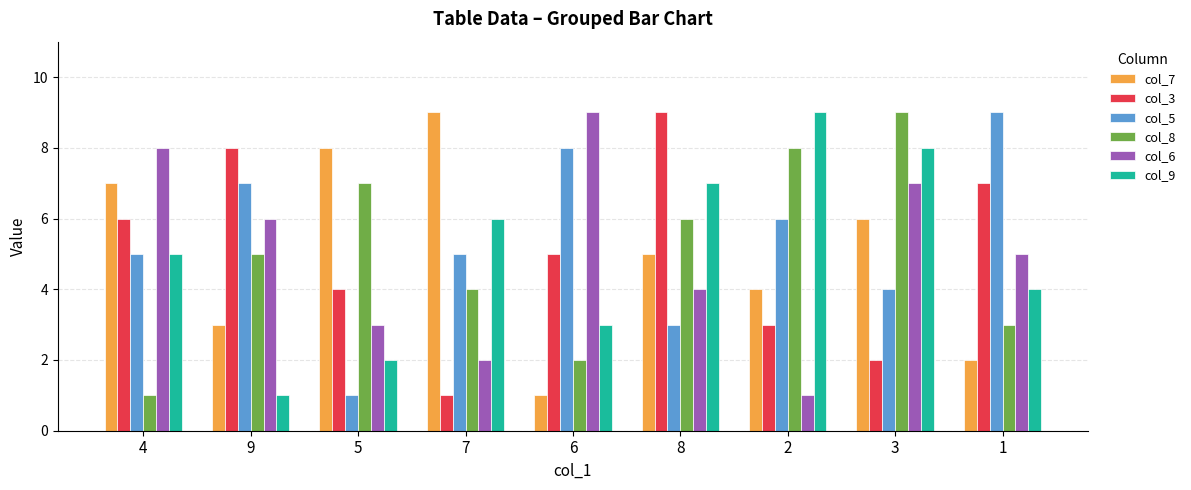

Count the col_3 values in the range 3 to 7.

5